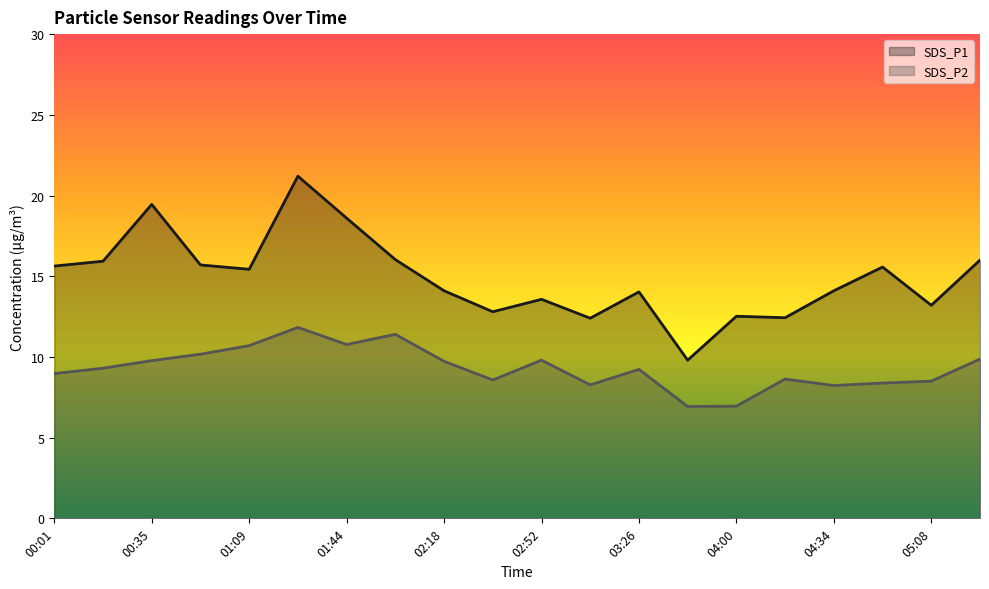

What position from the right is 00:01?

20